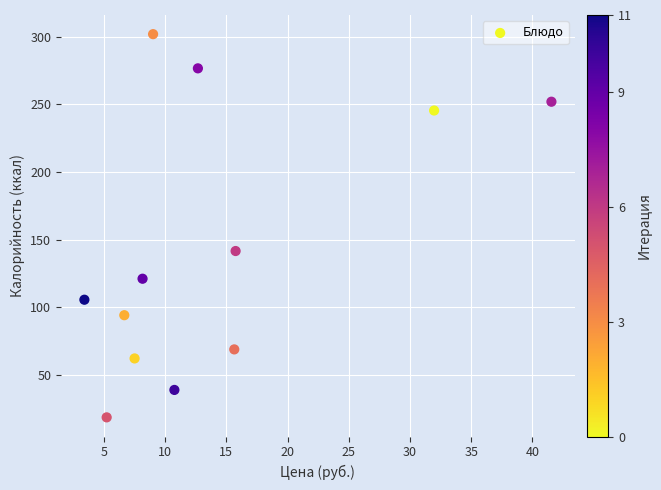

What Y value in the scatter plot is closest to 160?

141.5